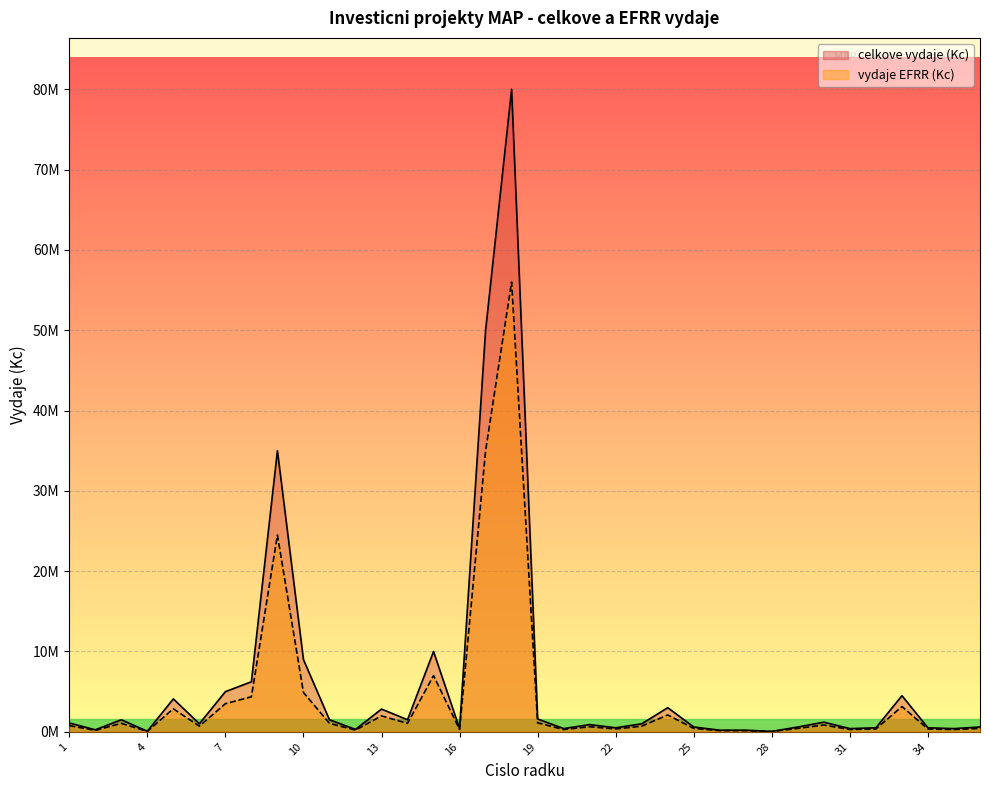

What is the sum of all vydaje EFRR (Kc) values?

157451000